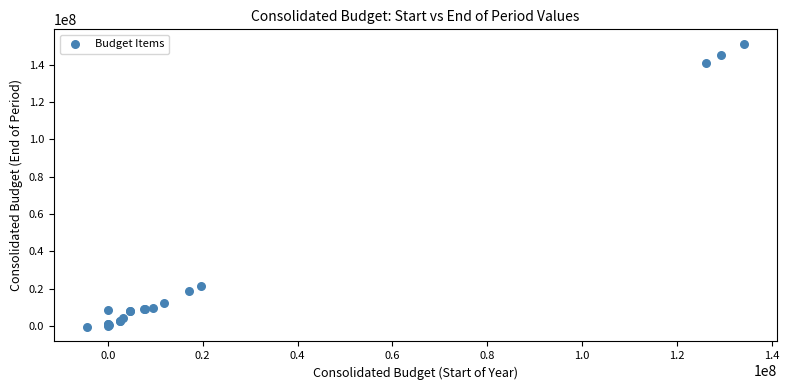

What Y value in the scatter plot is closest to 75345045?

21247048.8